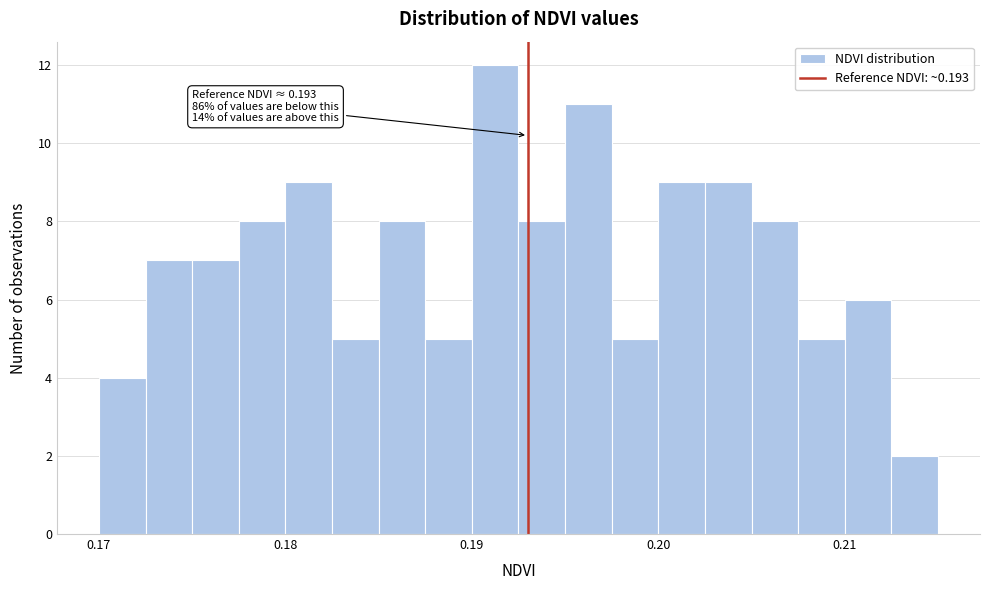

Around what value on the x-axis is the tallest bar? Give the approximate position of its centre, as read against the axis.

0.191